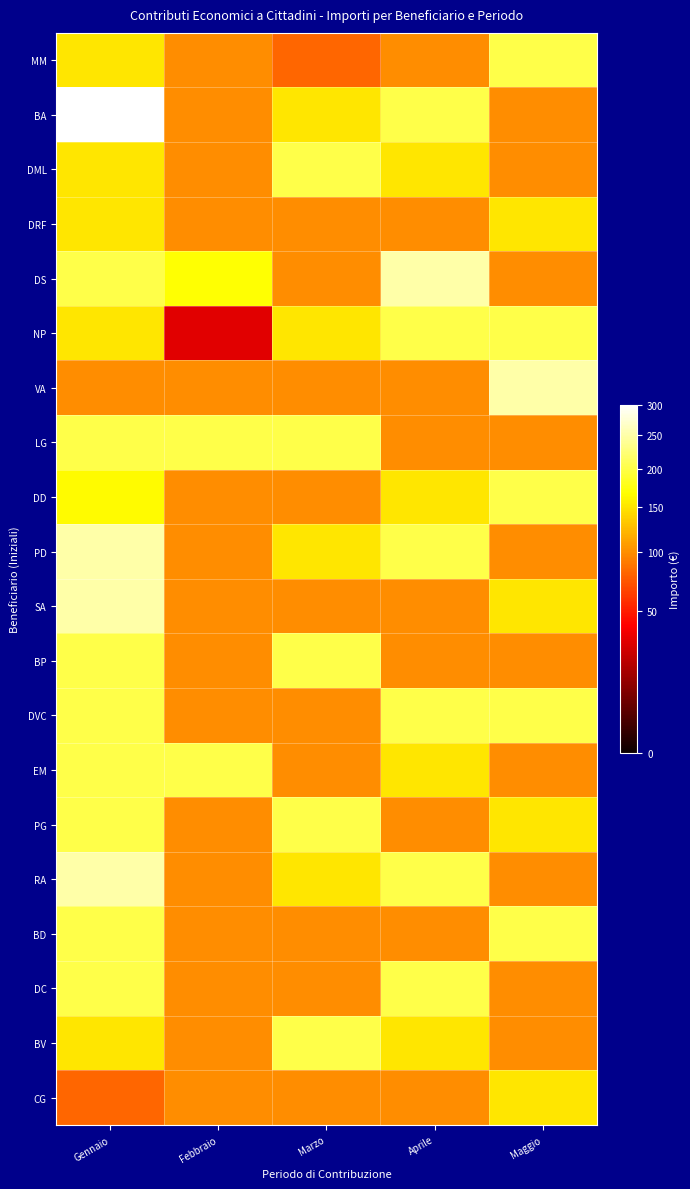

What is the spread (max minus min) of values at Marzo?

120.0